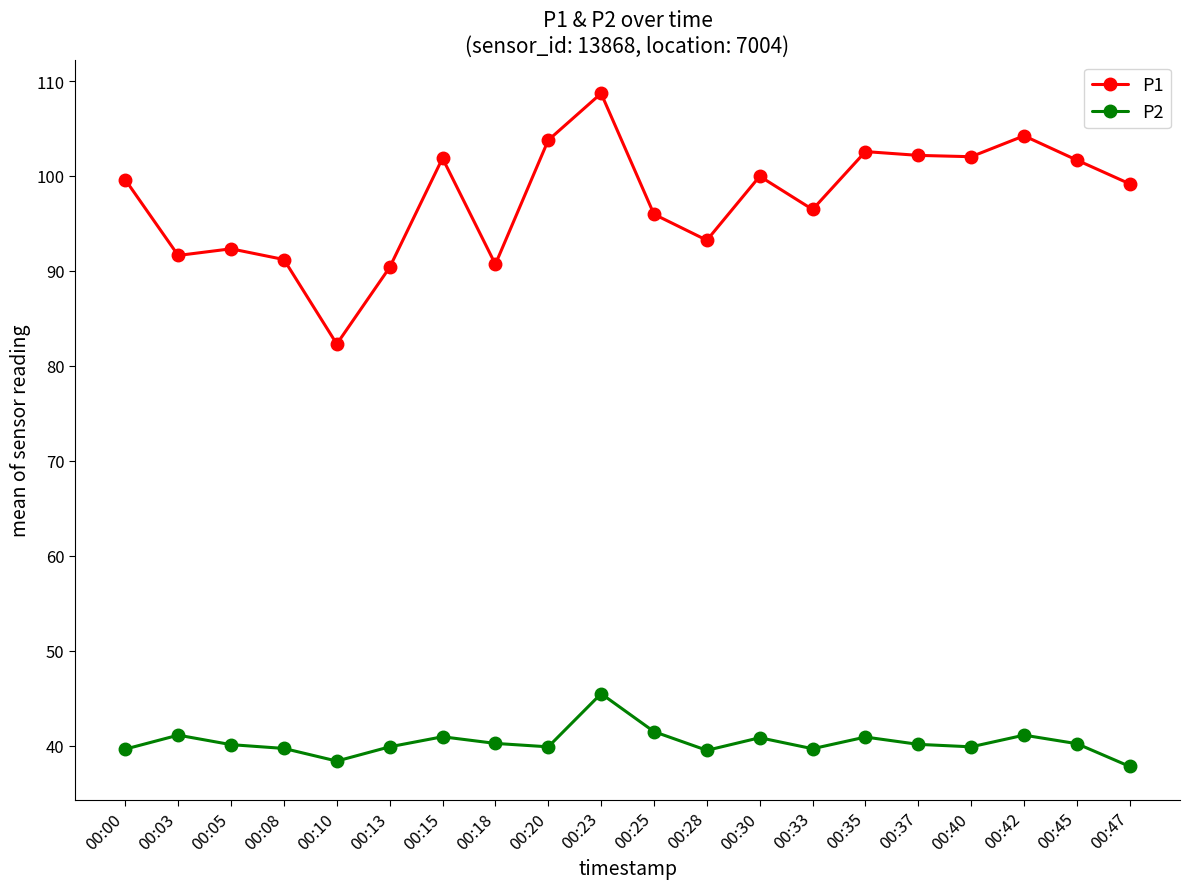

How many lines are shown in the chart?

2